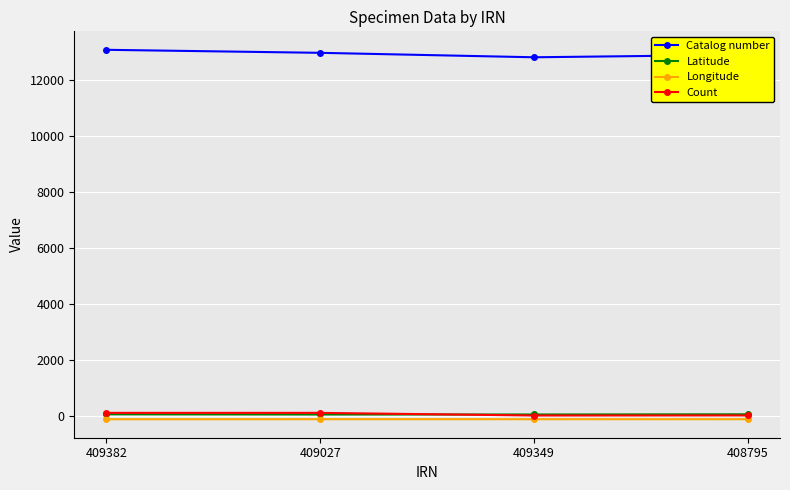

Is the value of Count at 408795 greater than the value of Longitude at 408795?

Yes